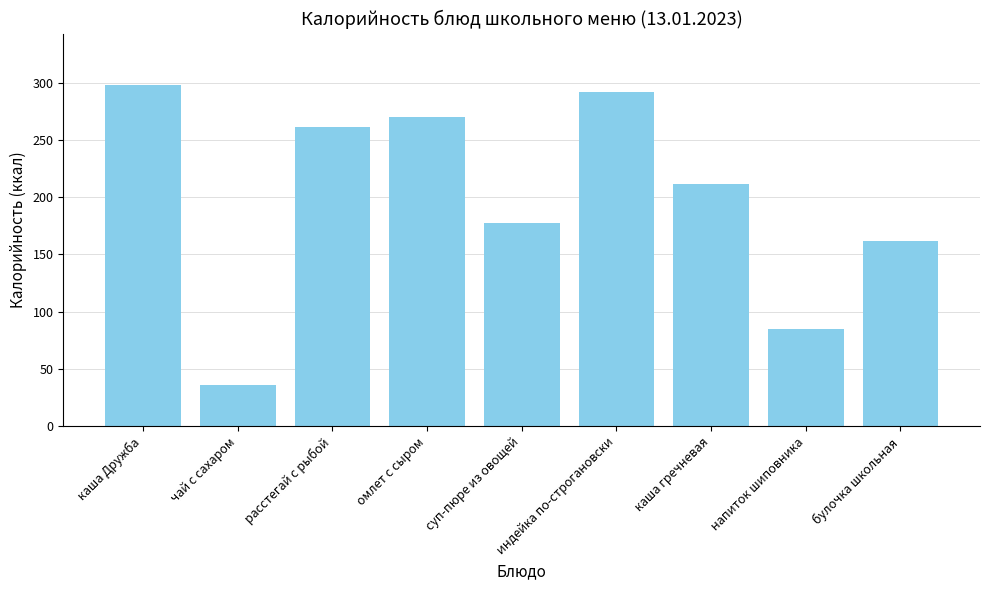

What is the average value?

199